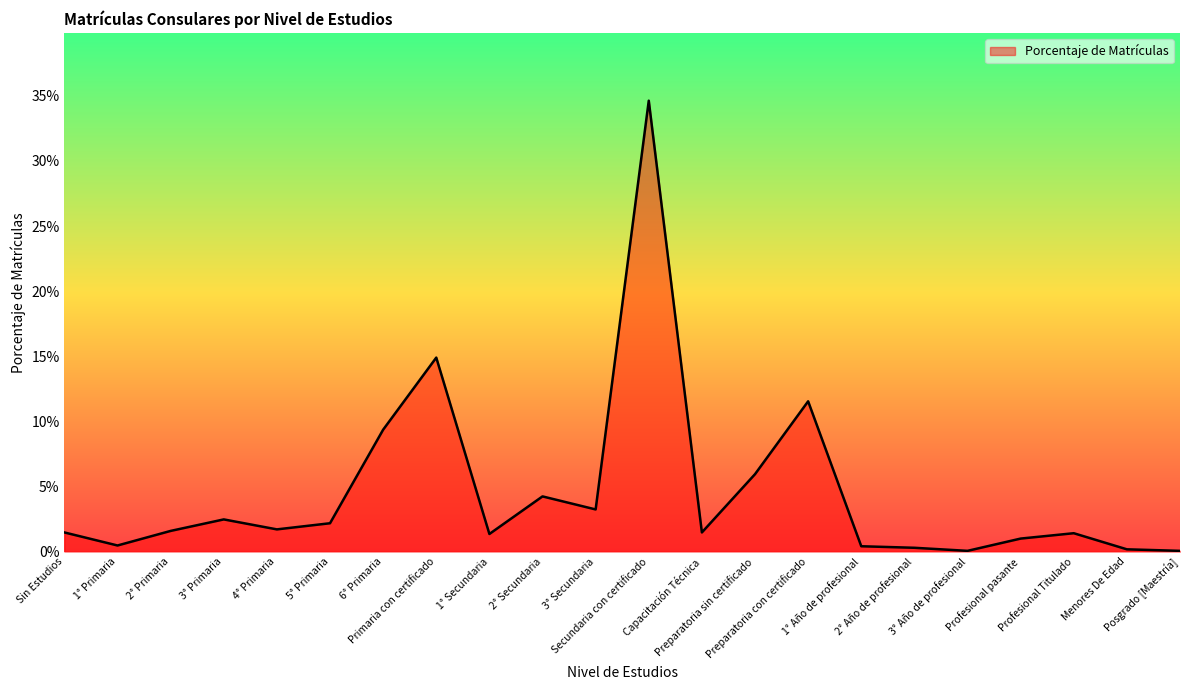

Which category has the highest value across all series?

Secundaria con certificado